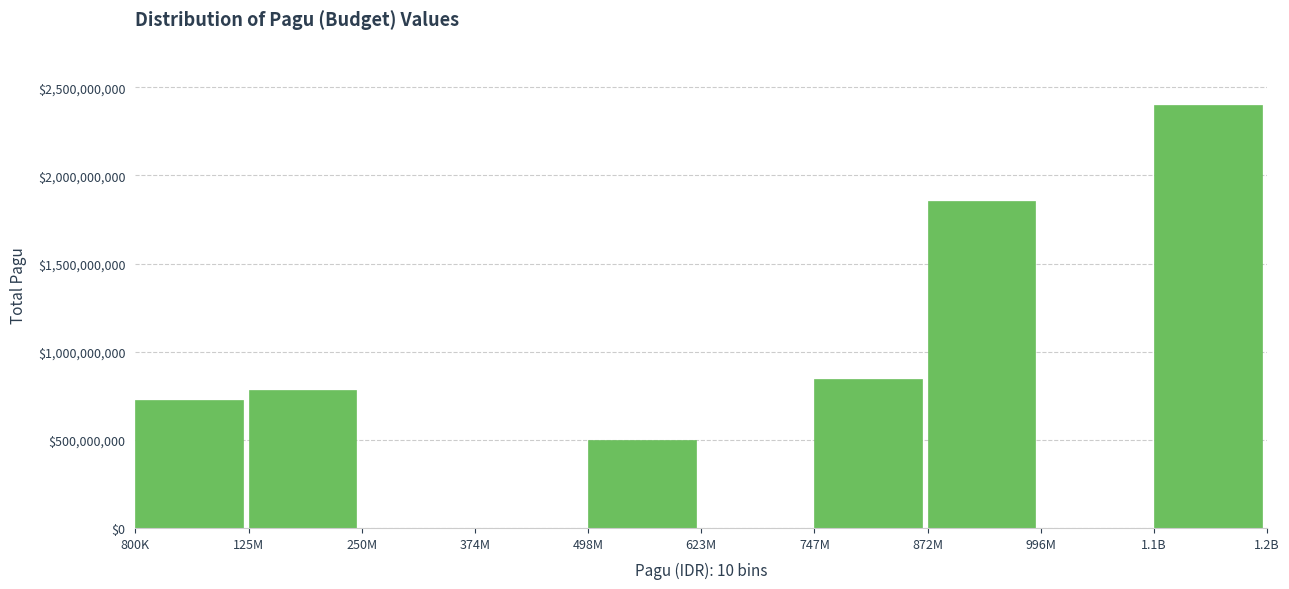

Reading left to right, transcribe all the data shown in this chart.

800K=724542236	125M=781399795	250M=0	374M=0	498M=499932000	623M=0	747M=846300000	872M=1856373000	996M=0	1.1B=2399025000